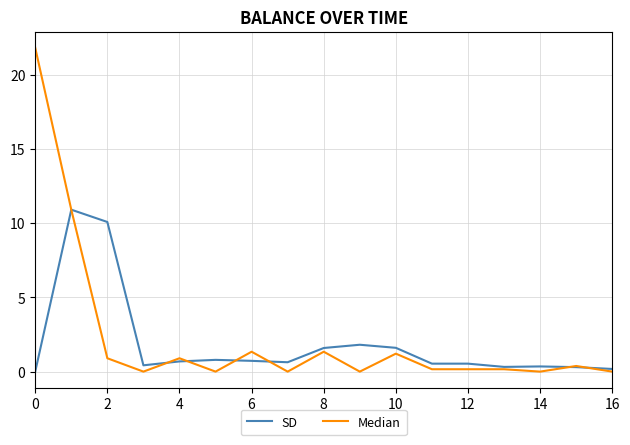

Which series has the largest range (max minus min)?

Median